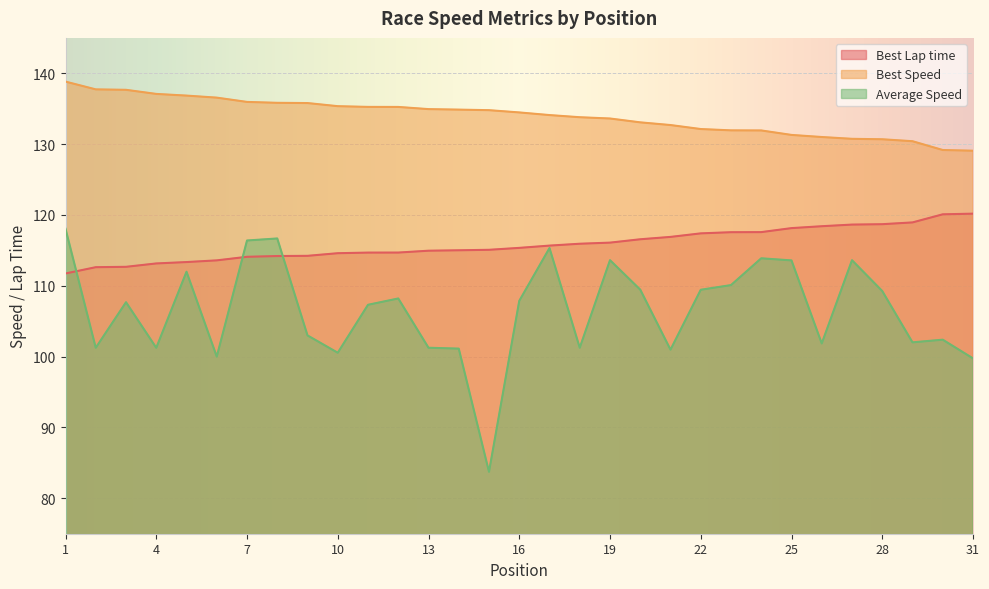

Which series has the widest spread of values?

Average Speed